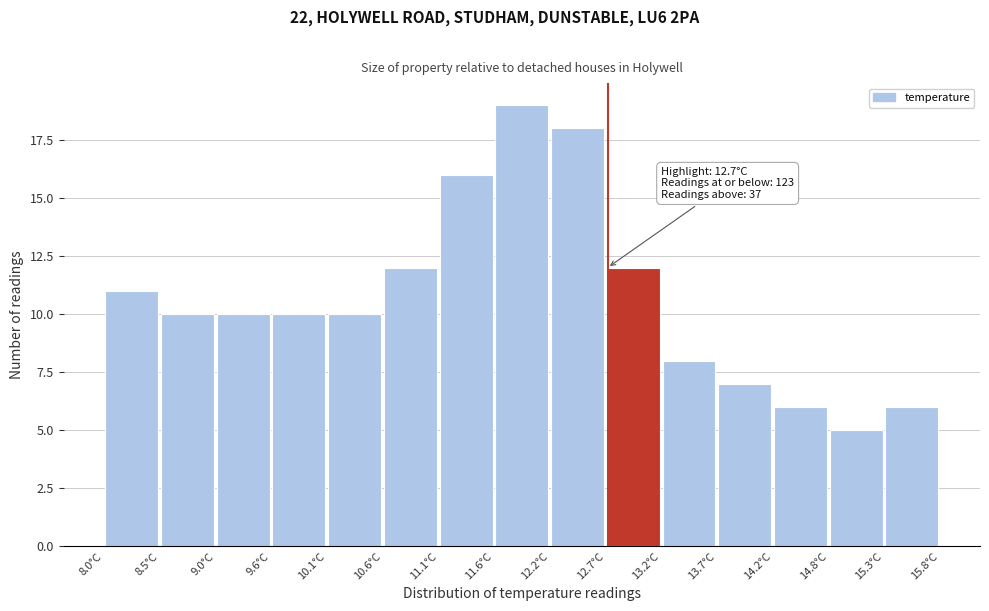

Which range on the x-axis has the tallest bar?

11.64 to 12.16